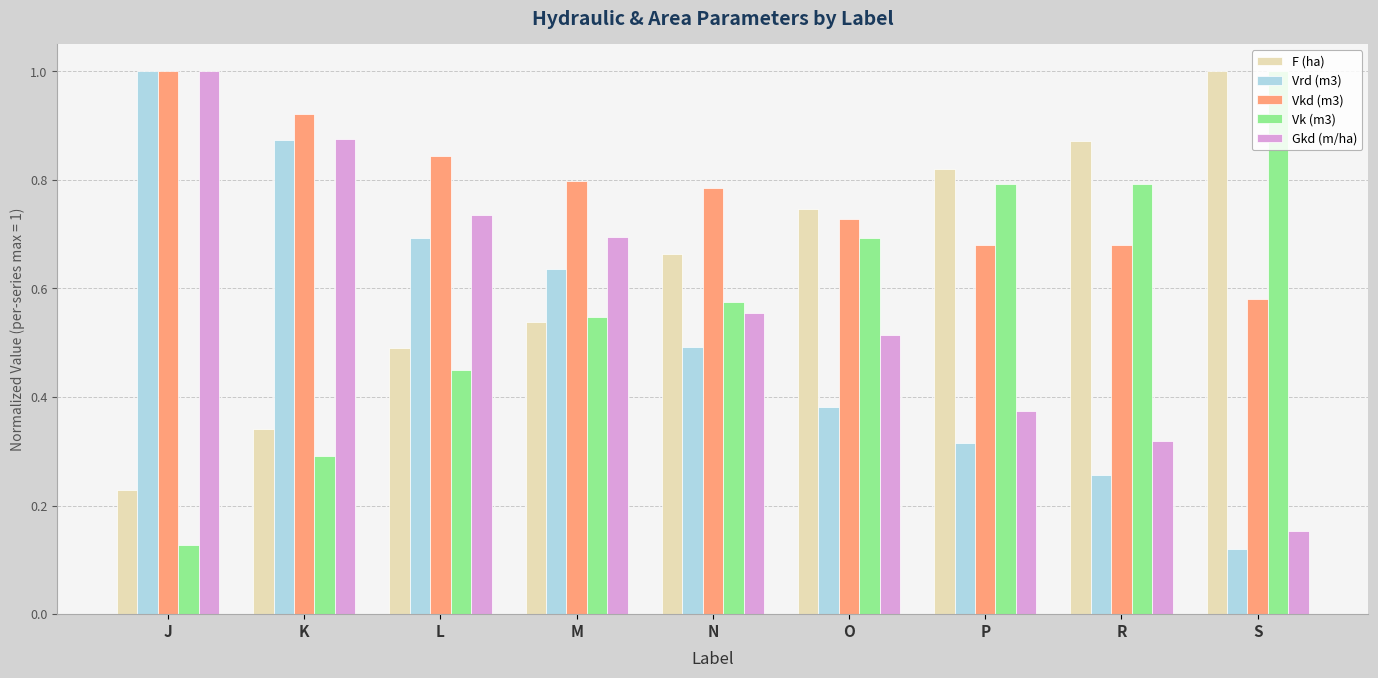

Is it true that Vkd (m3) equals 0.7 at P?

True